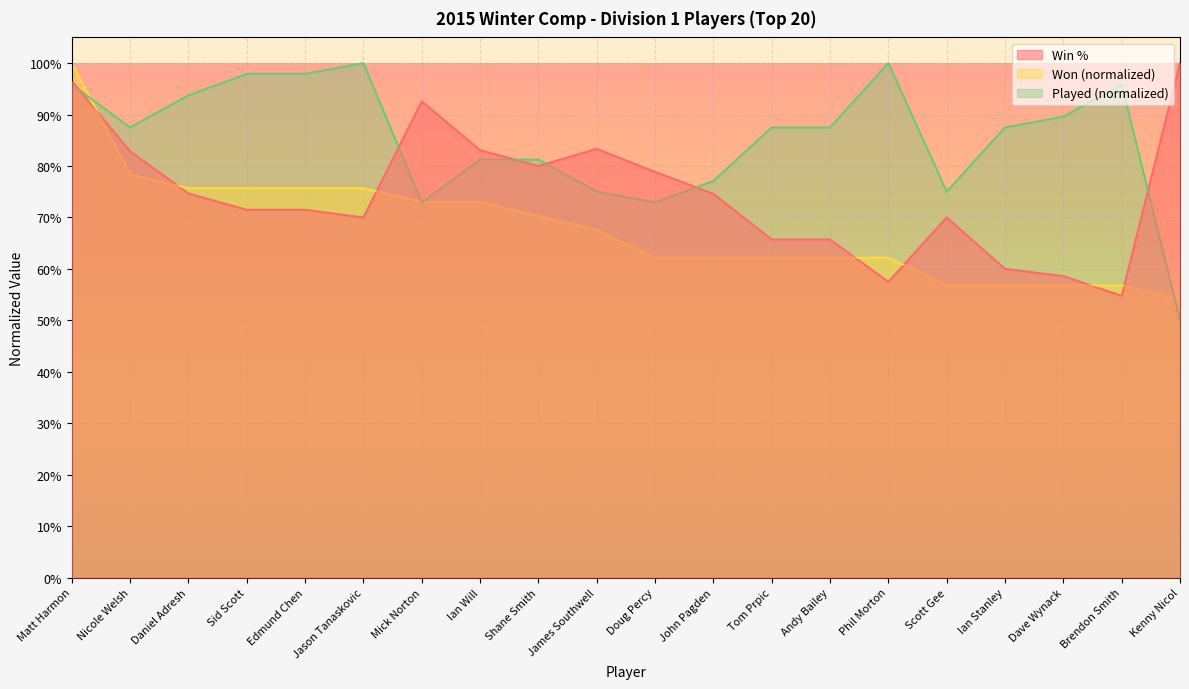

How many intersections are there between Played and Won?

4